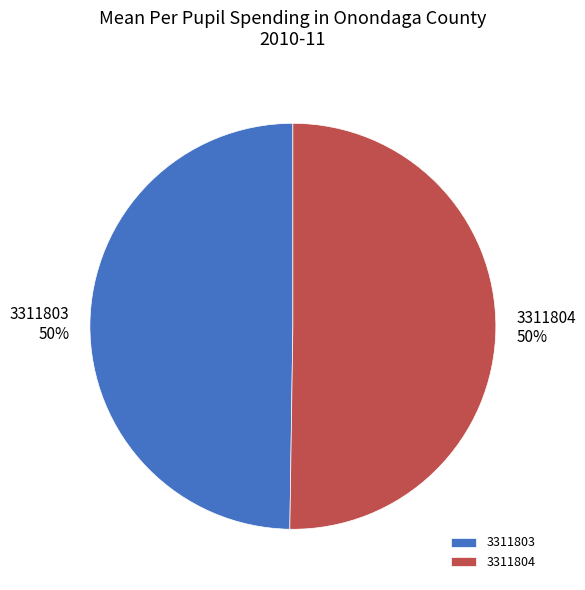

True or false: 3311804 accounts for 65% of the total.

False